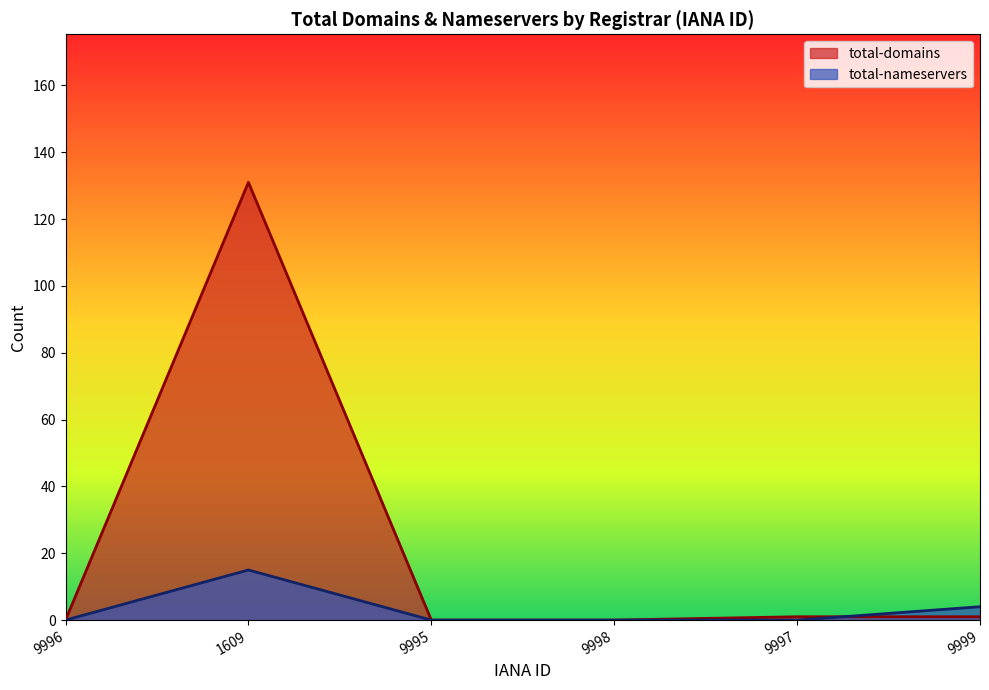

How many distinct data groups are displayed?

2